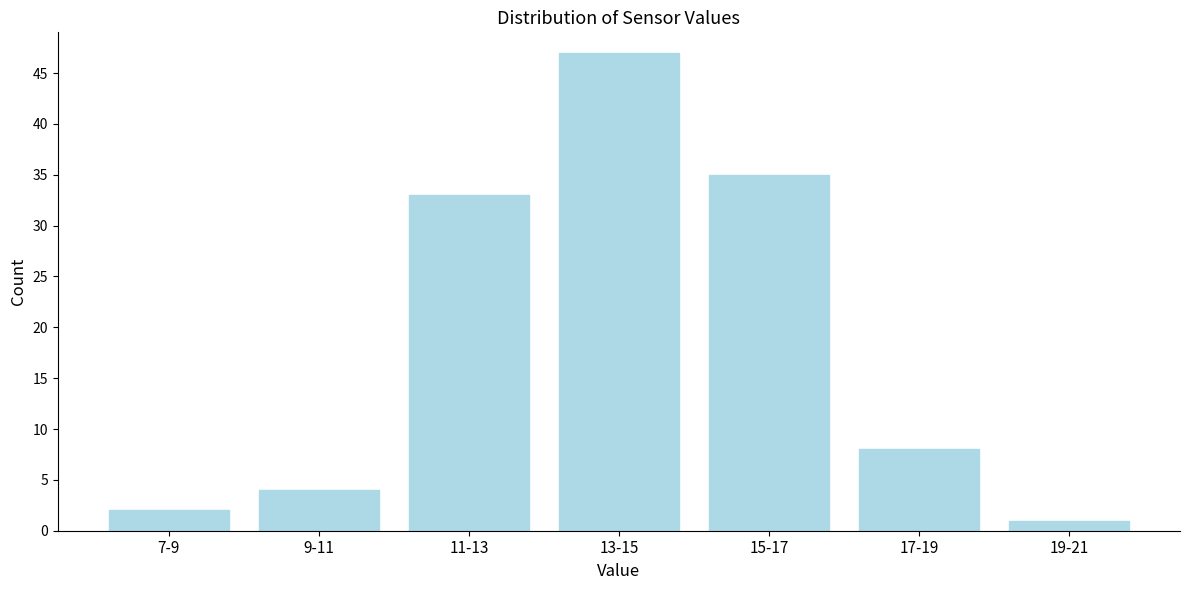

Reading left to right, what are all the values shown in this chart?

7-9=2	9-11=4	11-13=33	13-15=47	15-17=35	17-19=8	19-21=1